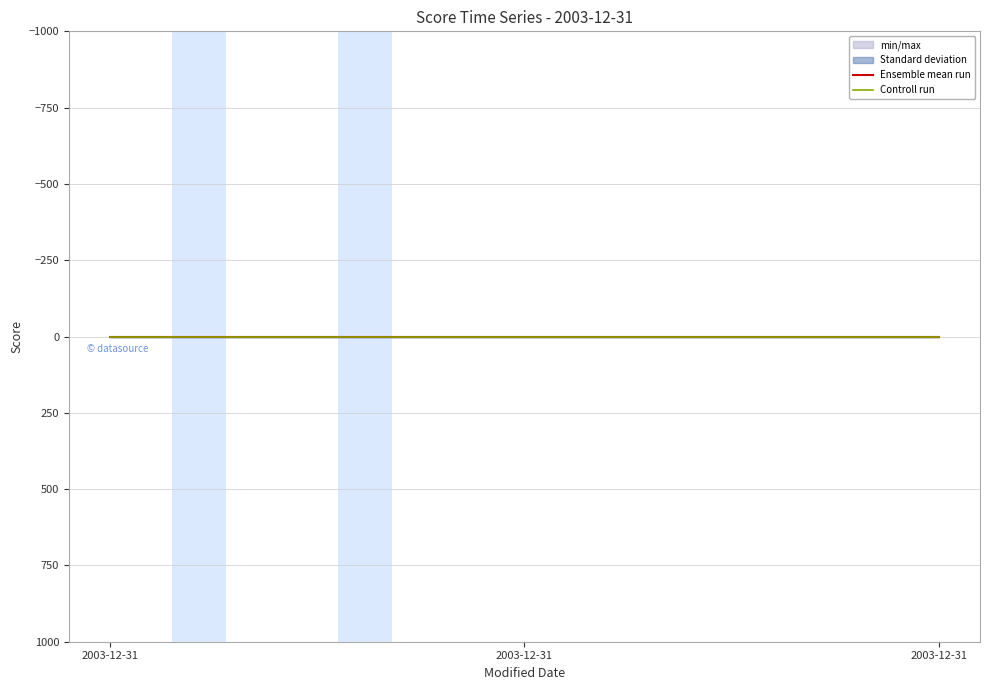

How many lines are shown in the chart?

2